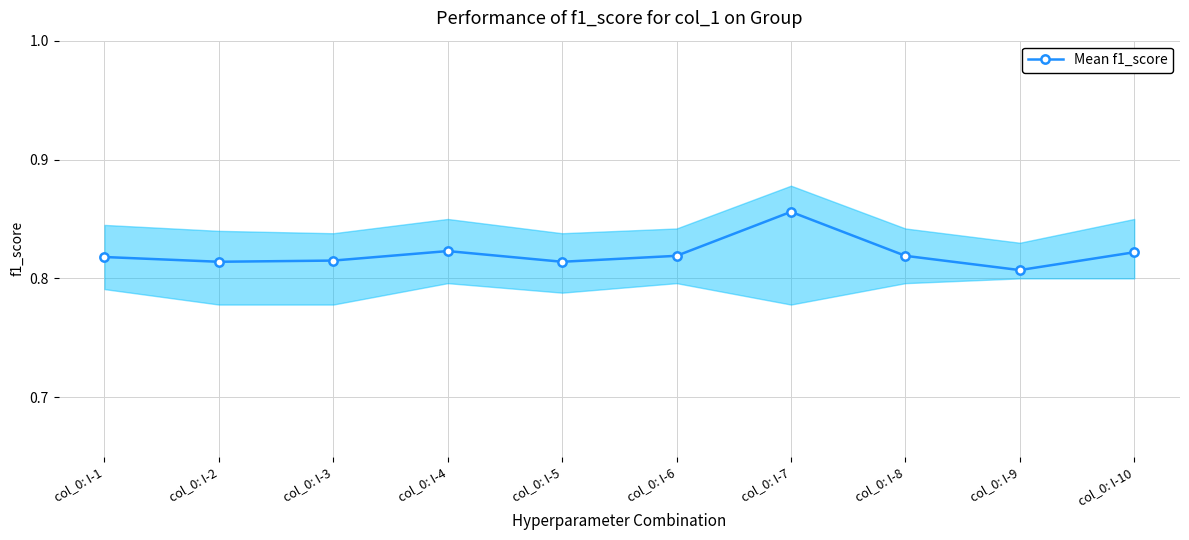

Between col_0: I-10 and col_0: I-7, which is larger?

col_0: I-7